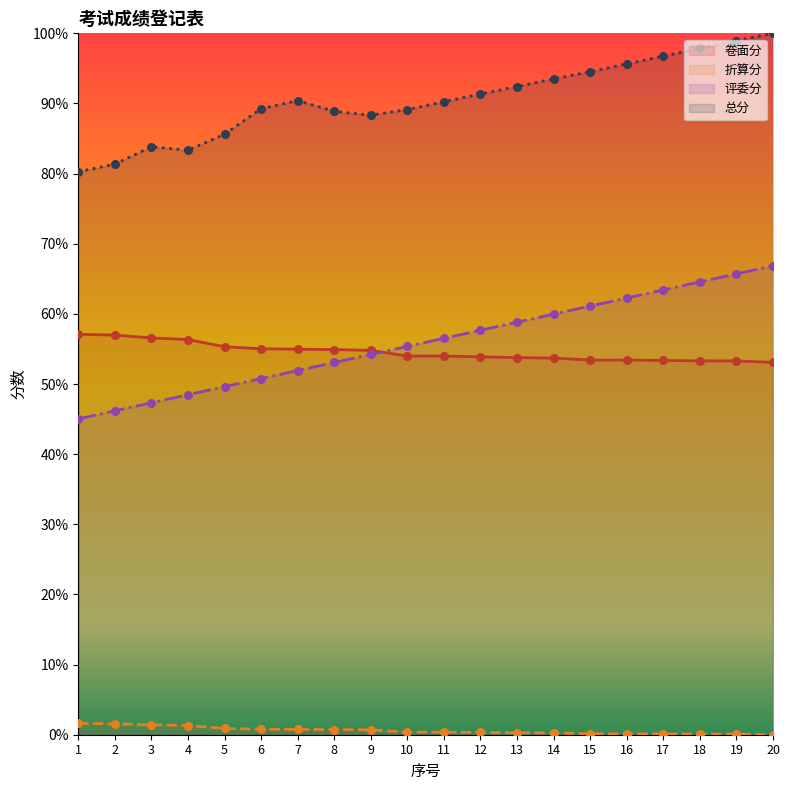

At how many categories does at least one series exceed 0?

20